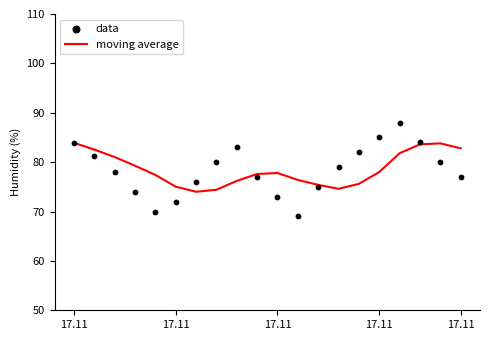

Which series reaches the minimum Y coordinate?

data